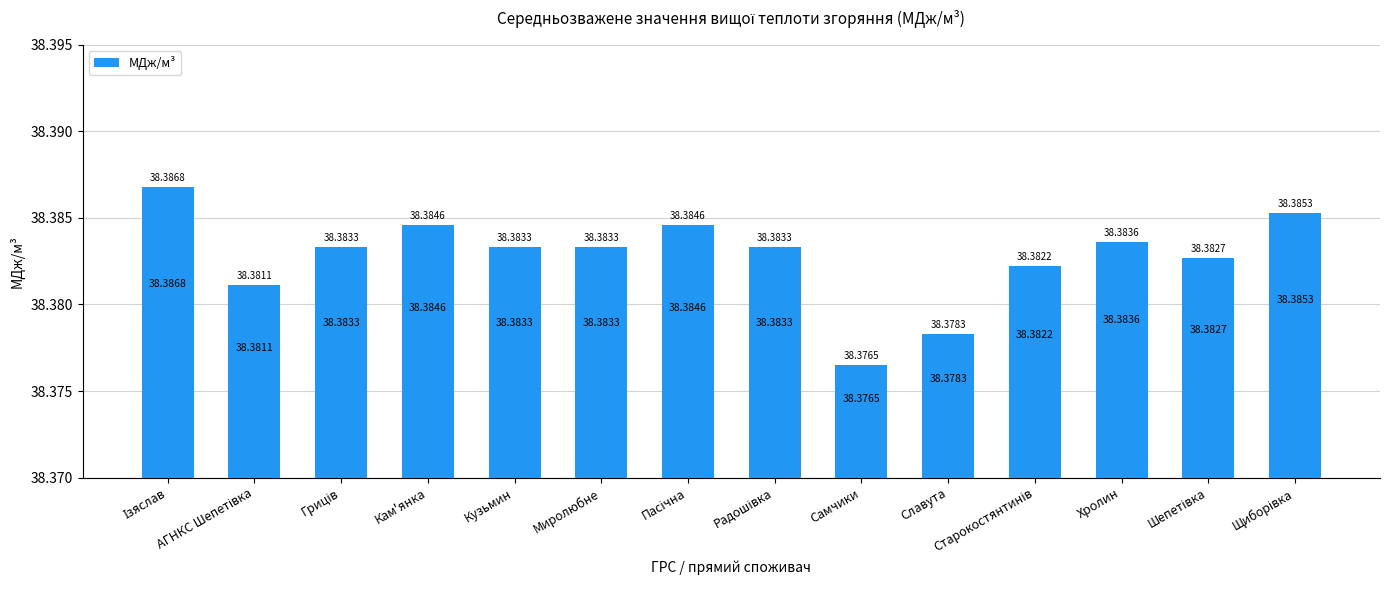

Which has a higher value, Кам'янка or Самчики?

Кам'янка